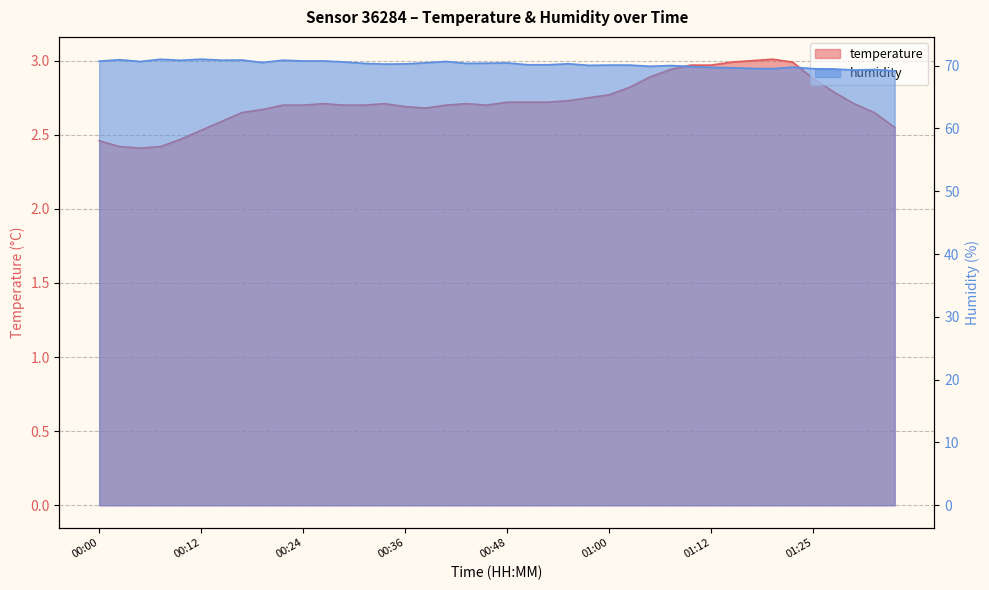

Count the number of data series in this chart.

2